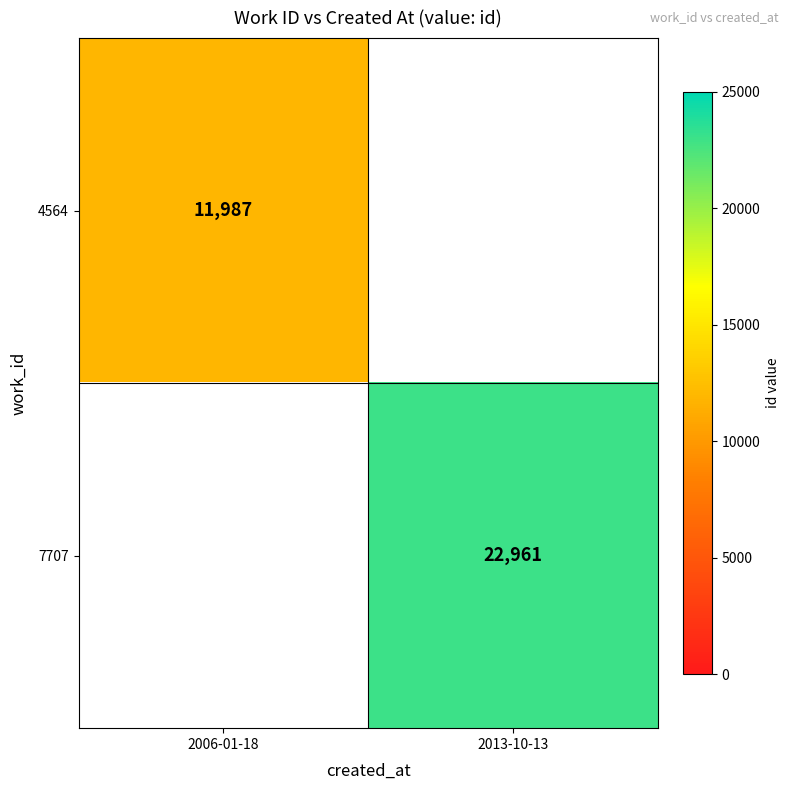

Is it true that 4564 equals 11987 at 2006-01-18?

True